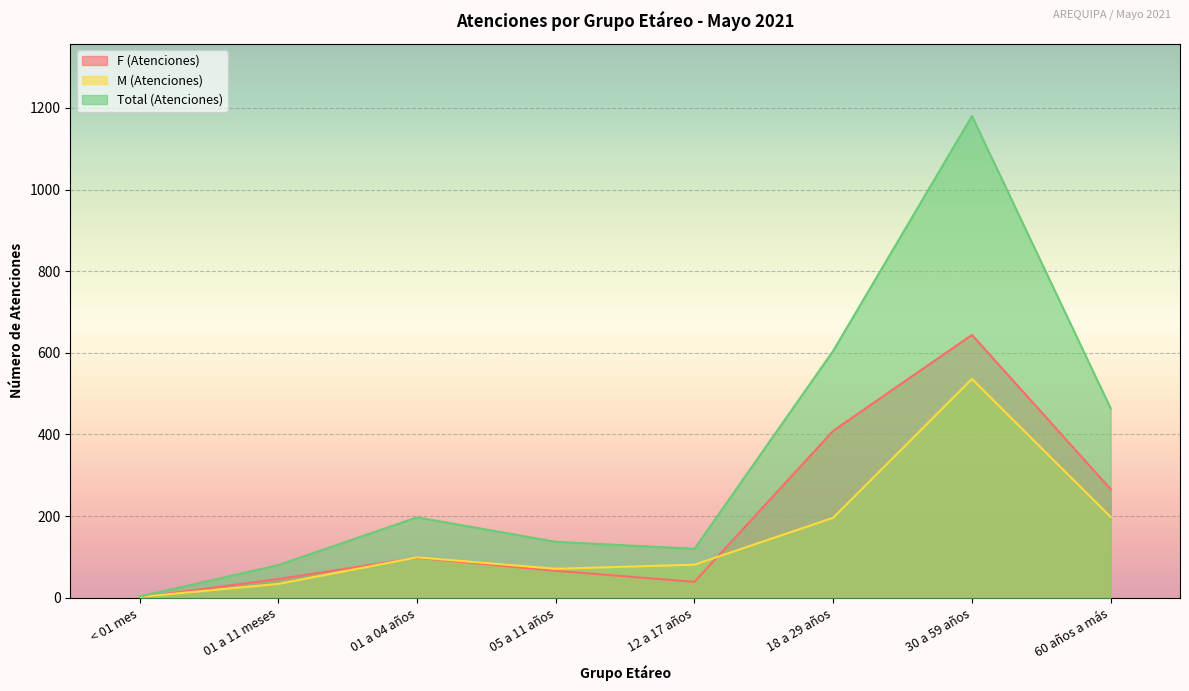

True or false: Total (Atenciones) and F (Atenciones) intersect in this chart.

False